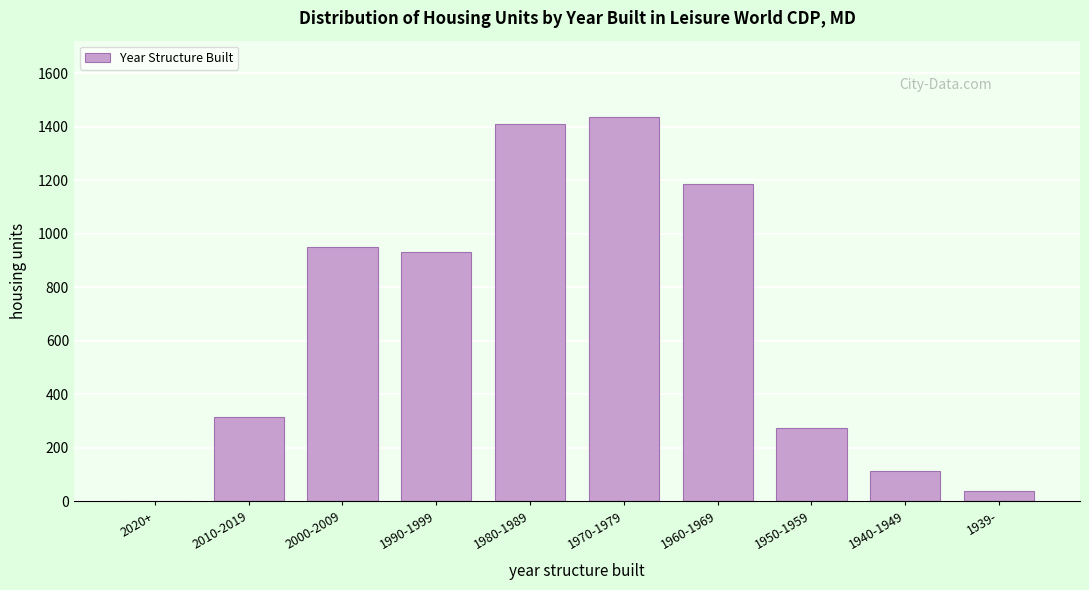

Reading left to right, what are all the values shown in this chart?

2020+=0	2010-2019=314	2000-2009=949	1990-1999=932	1980-1989=1409	1970-1979=1434	1960-1969=1185	1950-1959=276	1940-1949=112	1939-=39